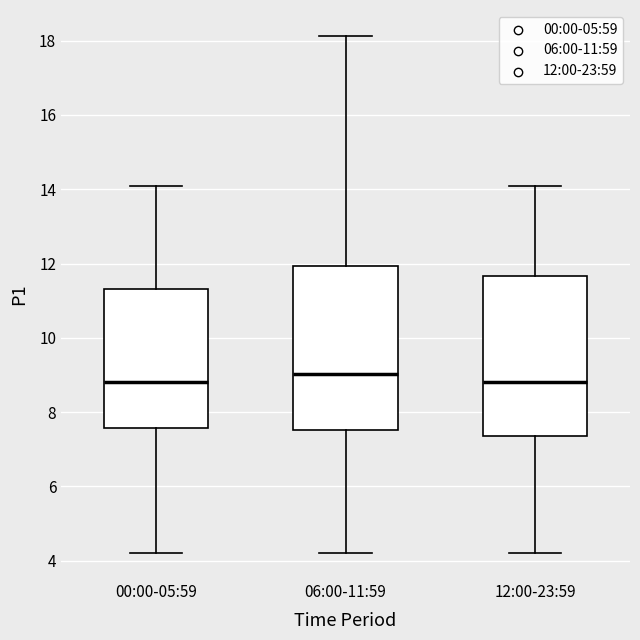

Reading left to right, read every box against the y-axis: the position of its median line, the range the box covers, and the ends of its whiskers. The values are not printed on the chart, so give them approximately, as read against the axis.

00:00-05:59: median 8.8, box 7.6 to 11.4, whiskers 4.2 to 14.2
06:00-11:59: median 9.0, box 7.6 to 12.0, whiskers 4.2 to 18.2
12:00-23:59: median 8.8, box 7.4 to 11.6, whiskers 4.2 to 14.2